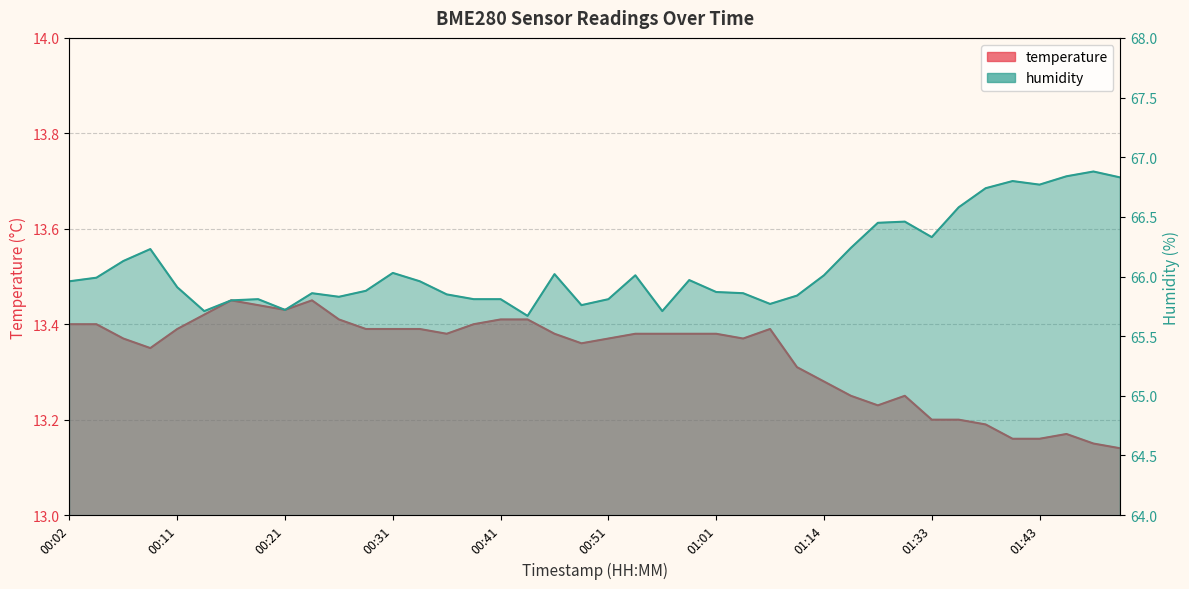

How many interior local peaks does the temperature series have?

5